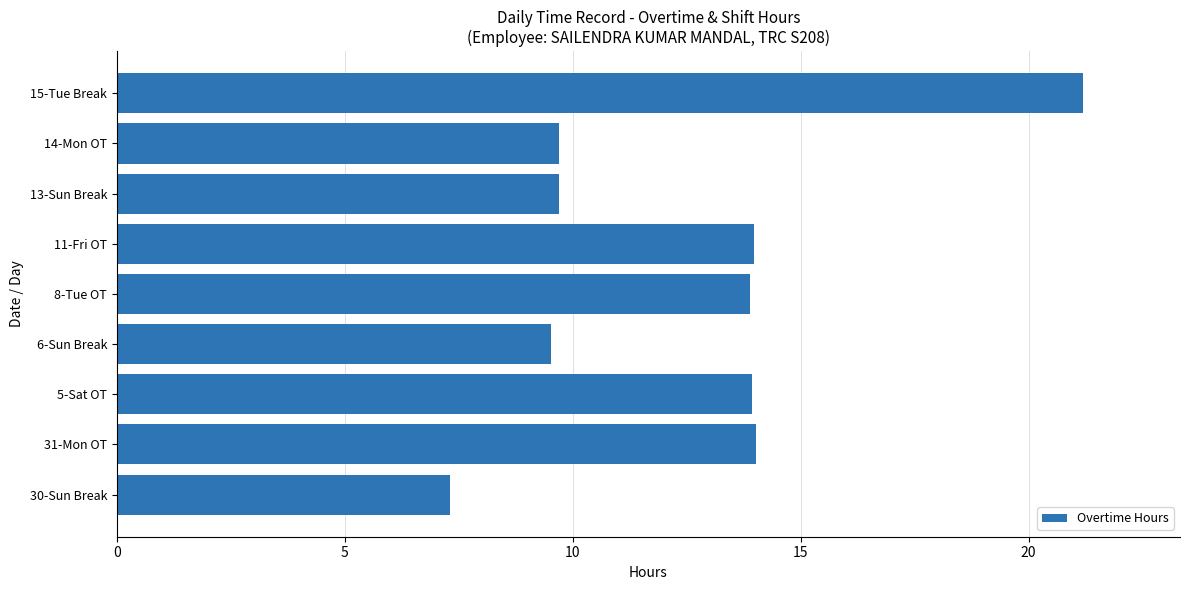

Does the chart contain stacked bars?

No